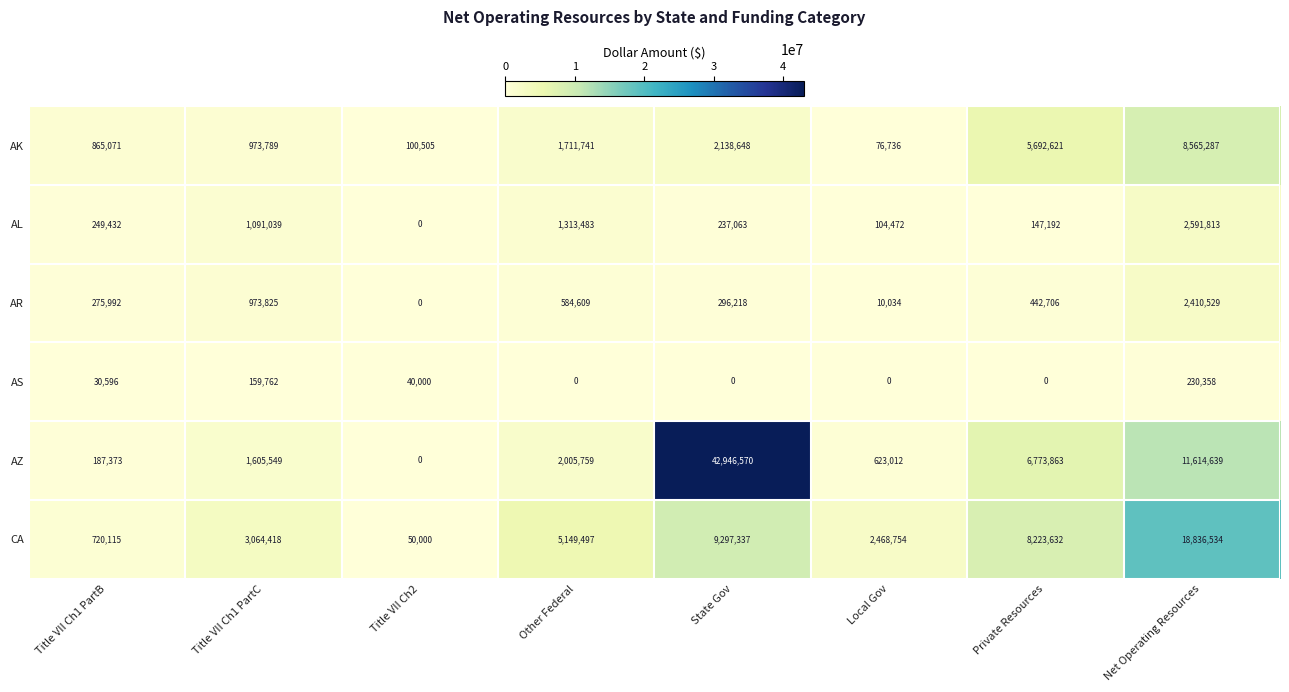

What is the difference between the maximum and minimum values in the CA series?

18786534